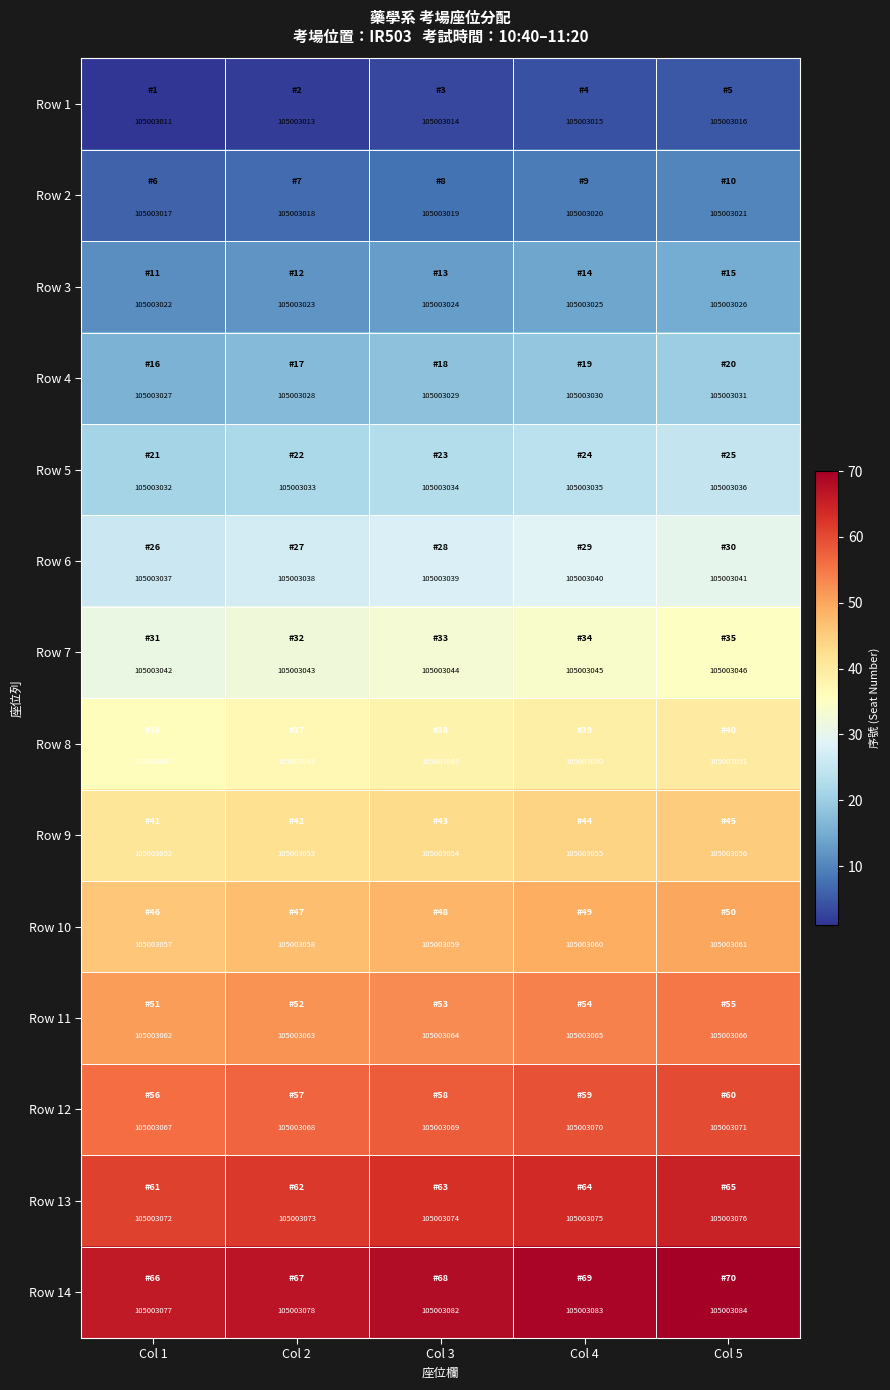

How many categories are shown in the chart?

5